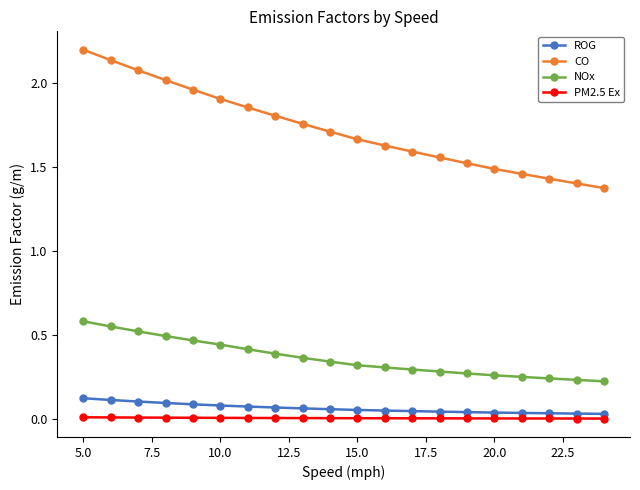

List the series in order of their peak value, lowest first.

PM2.5 Ex, ROG, NOx, CO